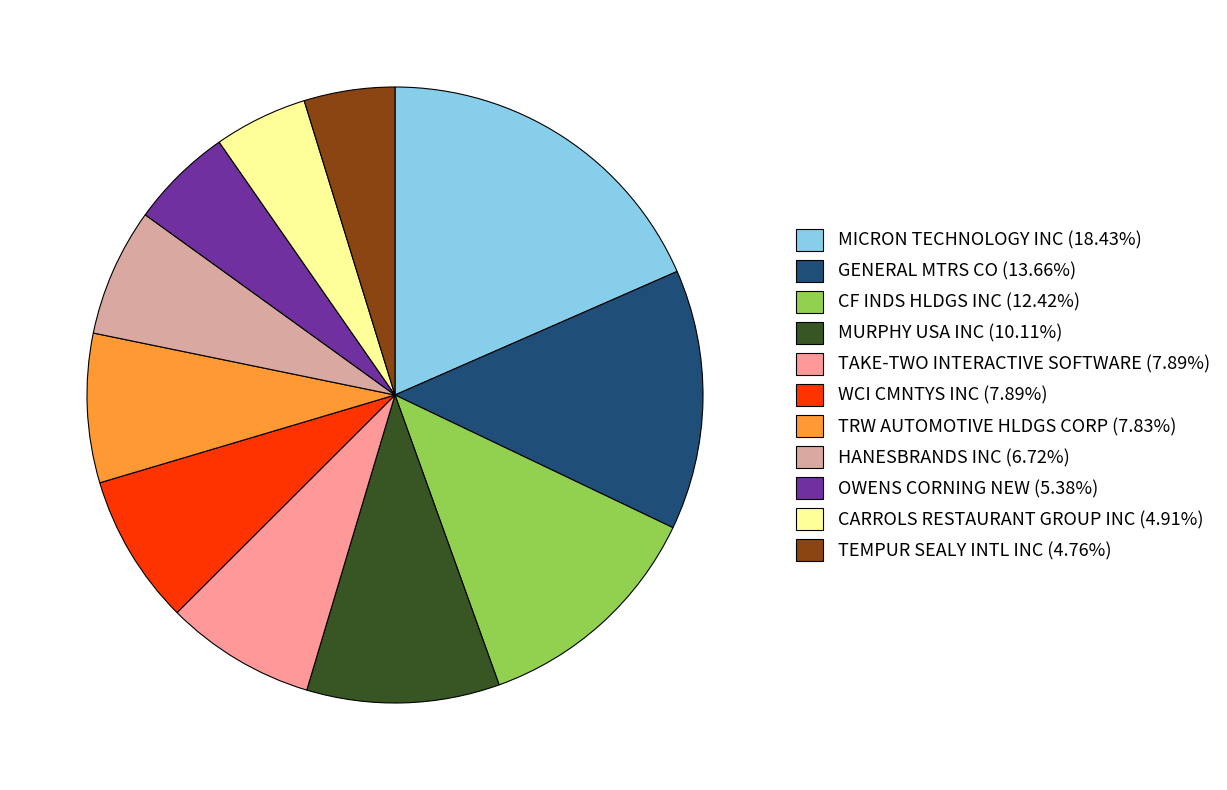

Count the number of slices in the pie.

11